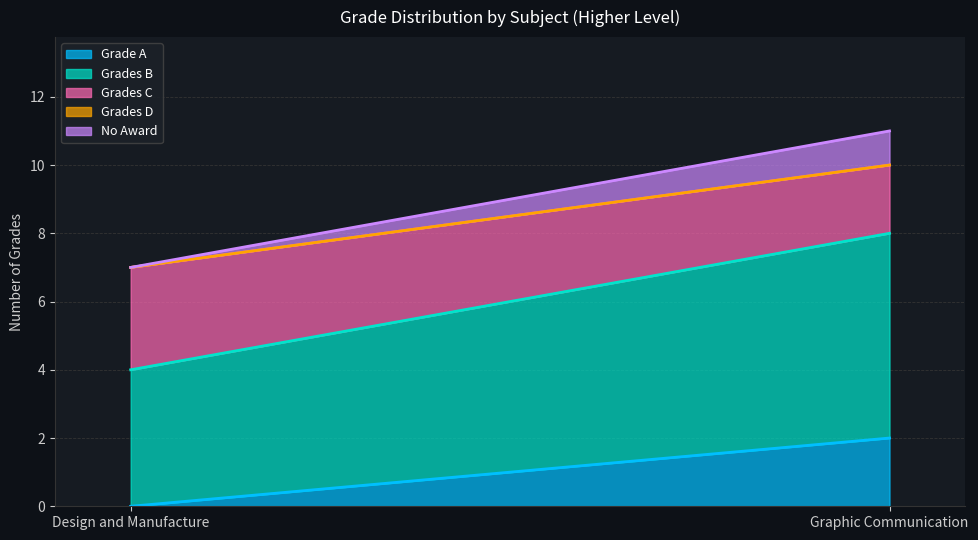

Reading right to left, what are all the values shown in this chart?

Grade A: Graphic Communication=2	Design and Manufacture=0
Grades B: Graphic Communication=6	Design and Manufacture=4
Grades C: Graphic Communication=2	Design and Manufacture=3
Grades D: Graphic Communication=0	Design and Manufacture=0
No Award: Graphic Communication=1	Design and Manufacture=0